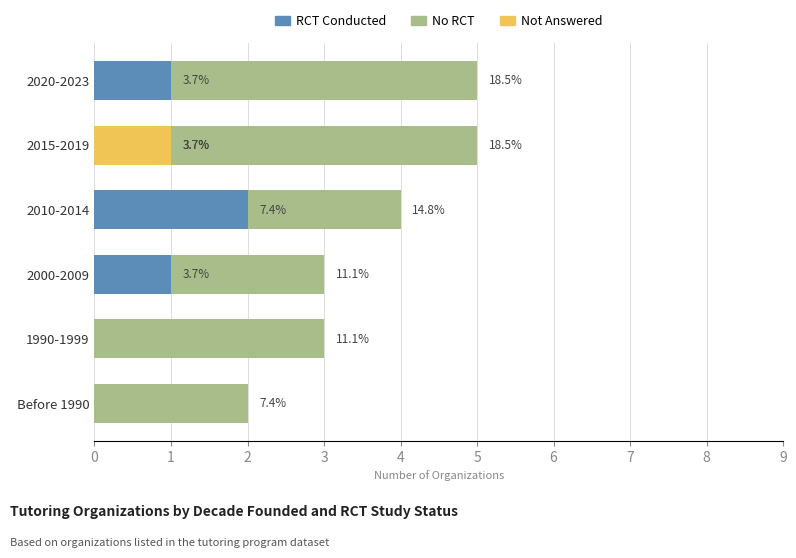

What is the value of the No RCT bar at the 1st from the left?

2